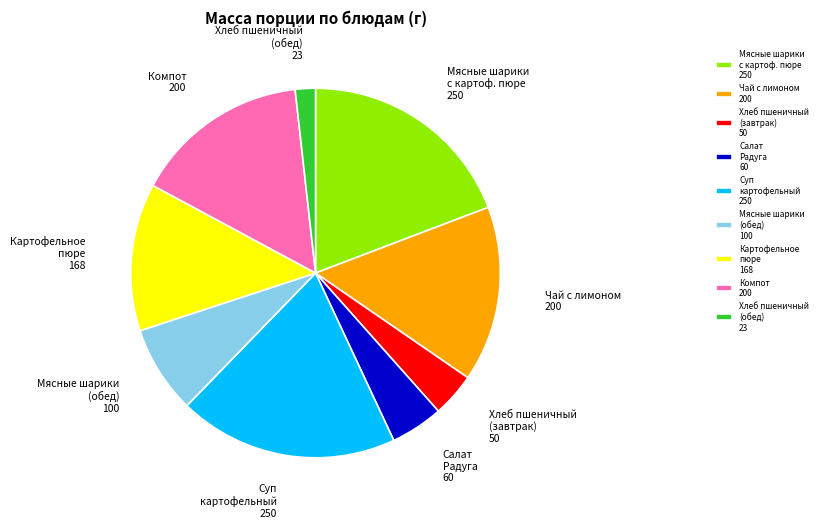

Is Картофельное пюре 168 the majority of the pie?

No